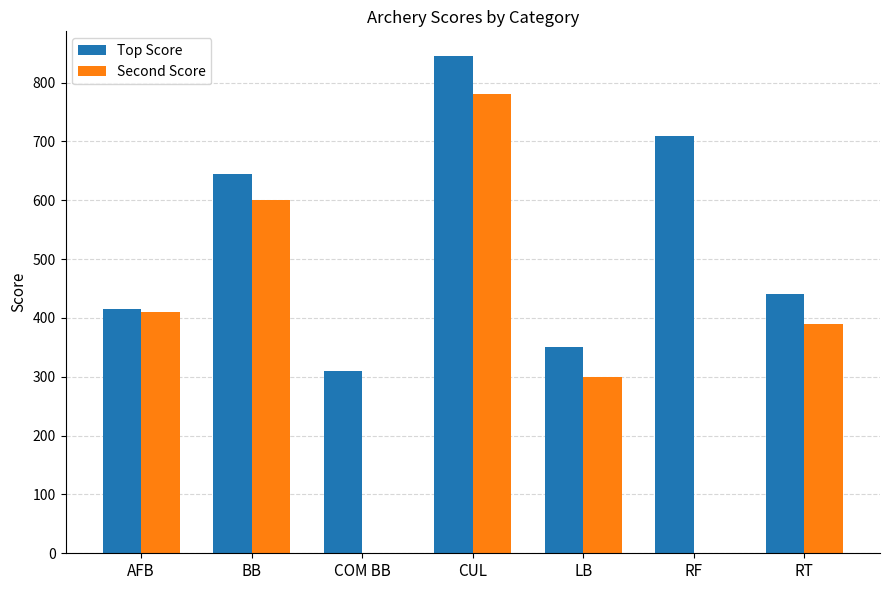

The Top Score series shows 710 at RF. True or false?

True